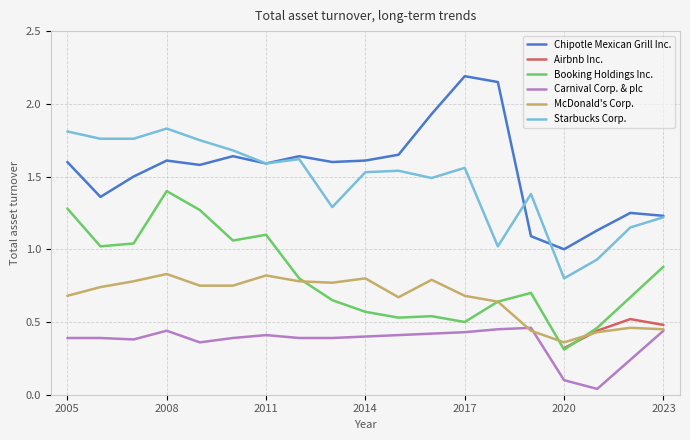

What is the spread (max minus min) of values at 2018?

1.7